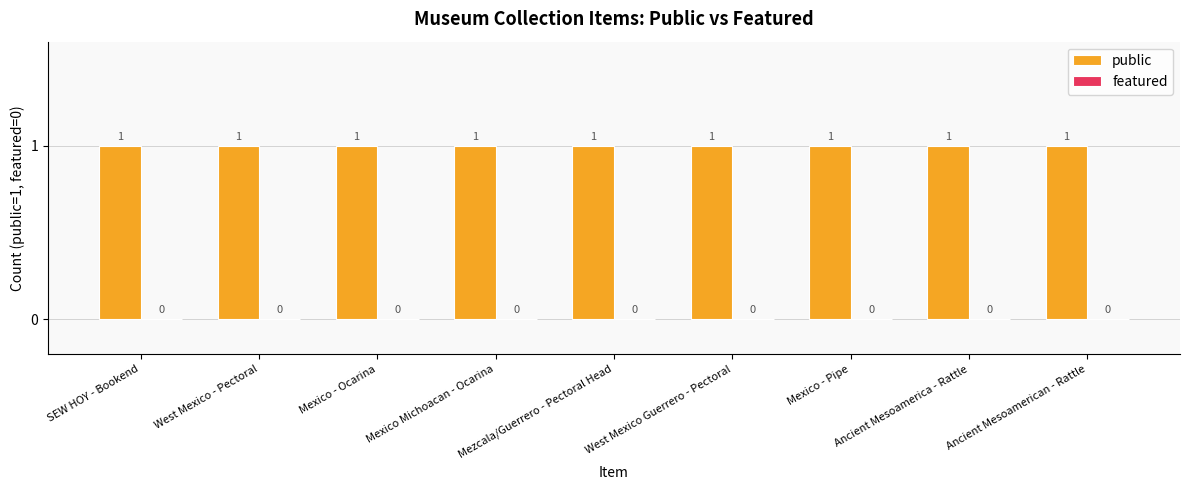

List the series in order of their overall mean, lowest first.

featured, public